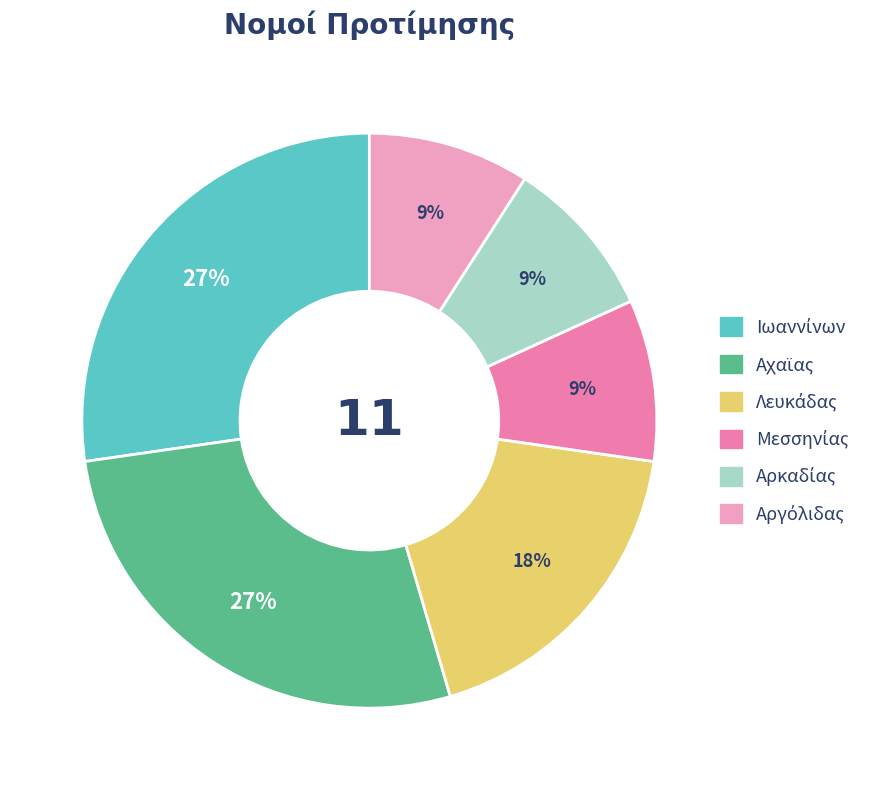

Does any single category account for the majority?

No